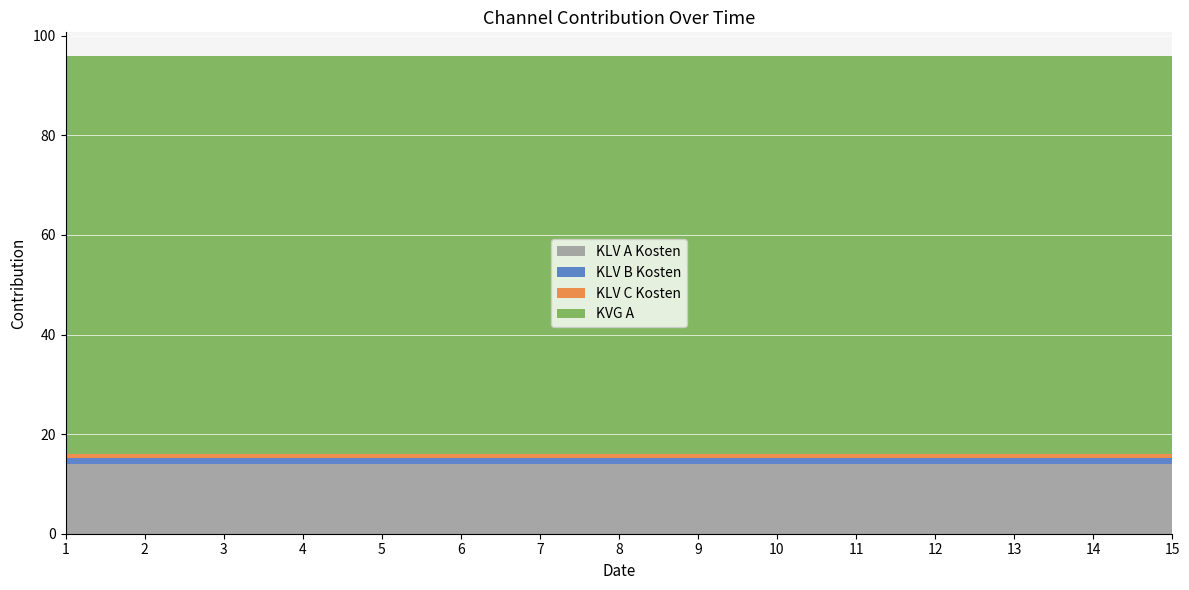

Reading left to right, transcribe all the data shown in this chart.

KLV A Kosten: 14.0	14.0	14.0	14.0	14.0	14.0	14.0	14.0	14.0	14.0	14.0	14.0	14.0	14.0	14.0
KLV B Kosten: 1.2	1.2	1.2	1.2	1.2	1.2	1.2	1.2	1.2	1.2	1.2	1.2	1.2	1.2	1.2
KLV C Kosten: 1.0	1.0	1.0	1.0	1.0	1.0	1.0	1.0	1.0	1.0	1.0	1.0	1.0	1.0	1.0
KVG A: 79.8	79.8	79.8	79.8	79.8	79.8	79.8	79.8	79.8	79.8	79.8	79.8	79.8	79.8	79.8